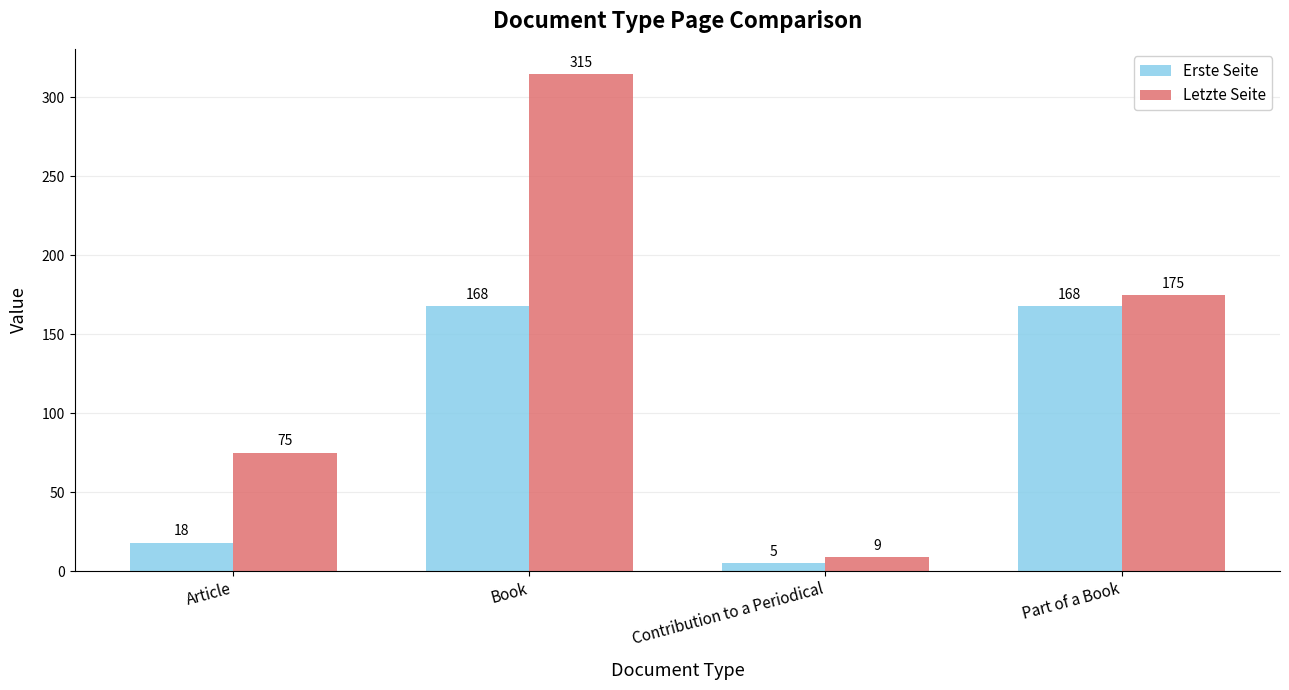

What value does the Letzte Seite series have at Contribution to a Periodical?

9